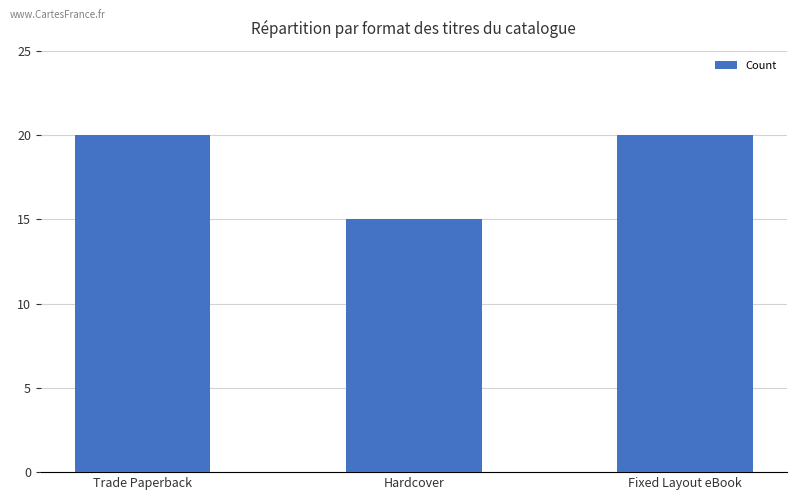

True or false: the data shows 20 at Trade Paperback.

True